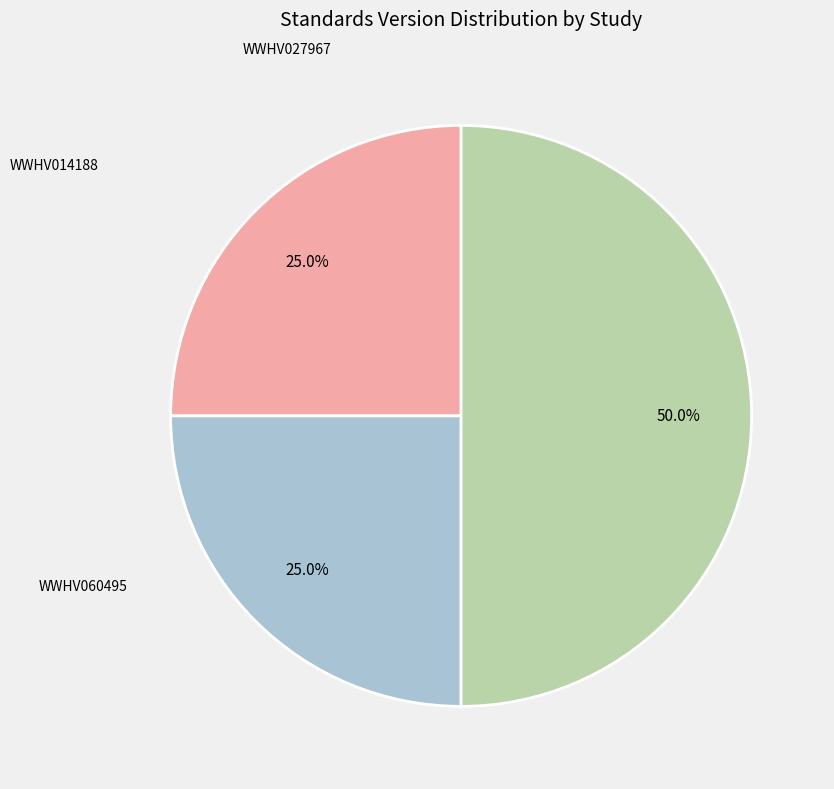

Do WWHV060495 and WWHV014188 together represent more than half of the pie?

Yes